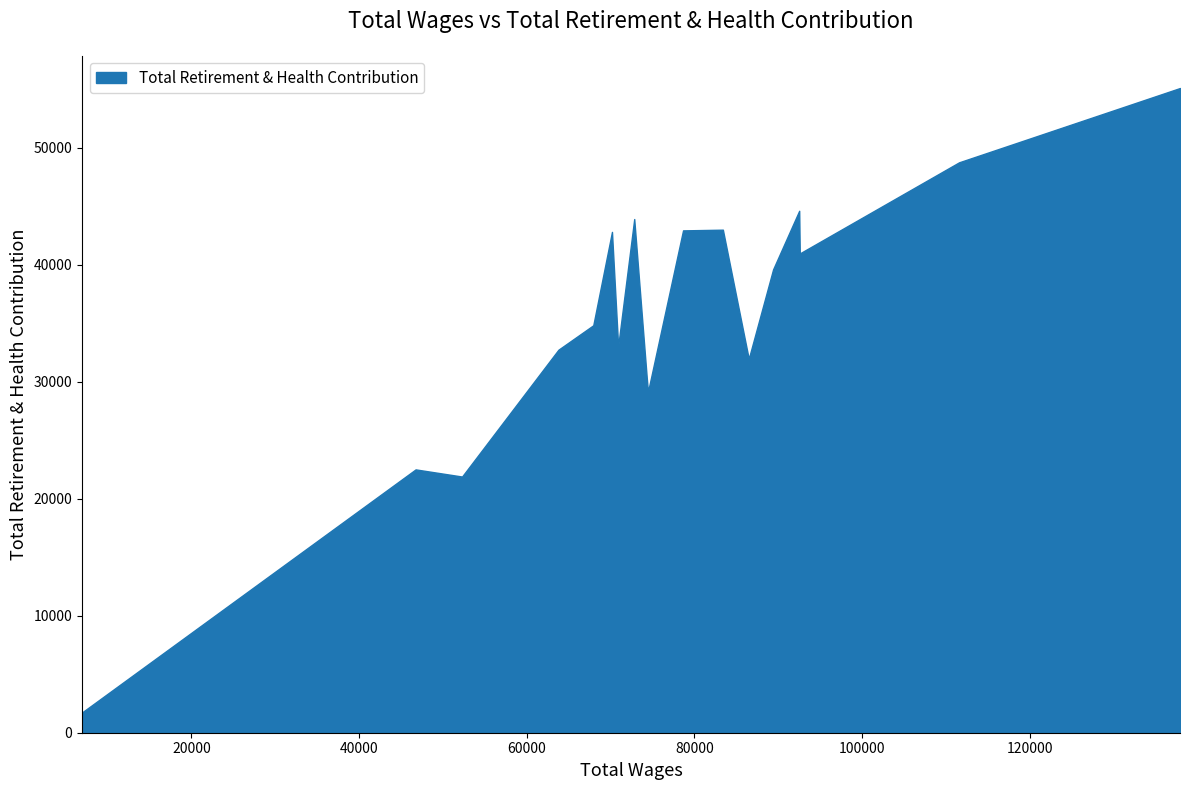

How many interior local peaks (higher than both neighbors) does the data have?

5